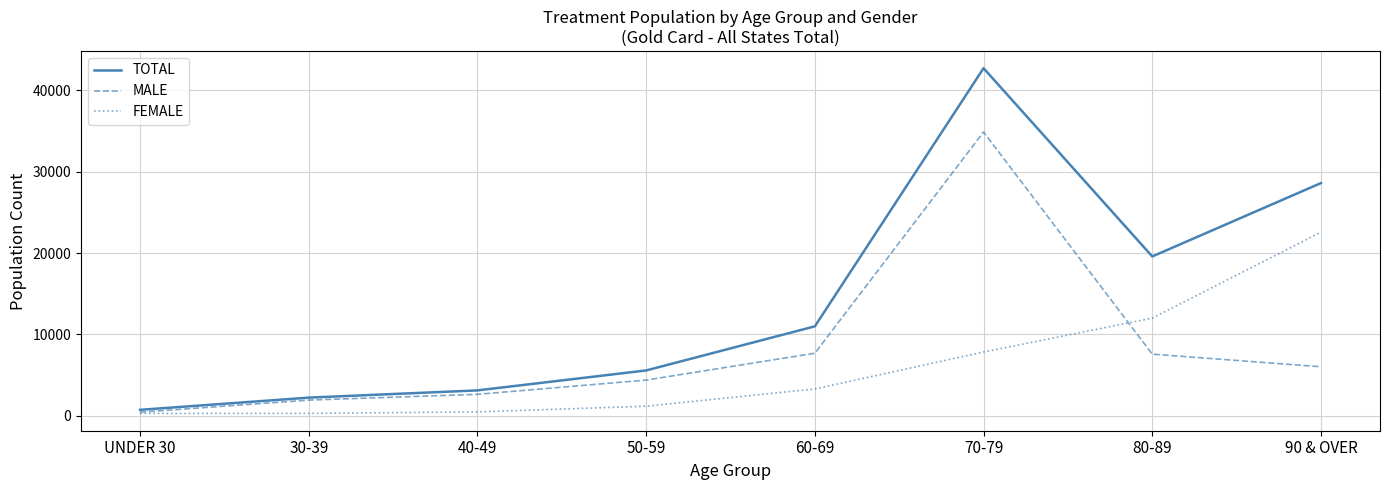

True or false: TOTAL has a value of 19591 at 80-89.

True